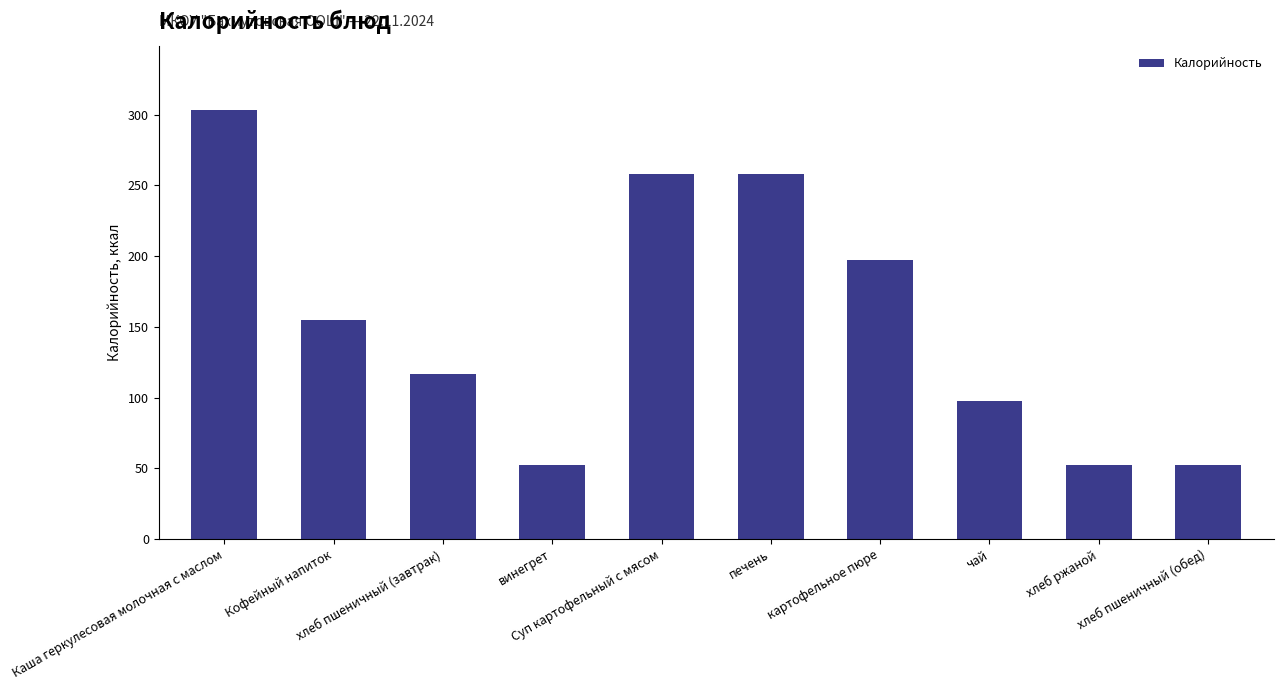

What is the maximum value shown in the chart?

303.0